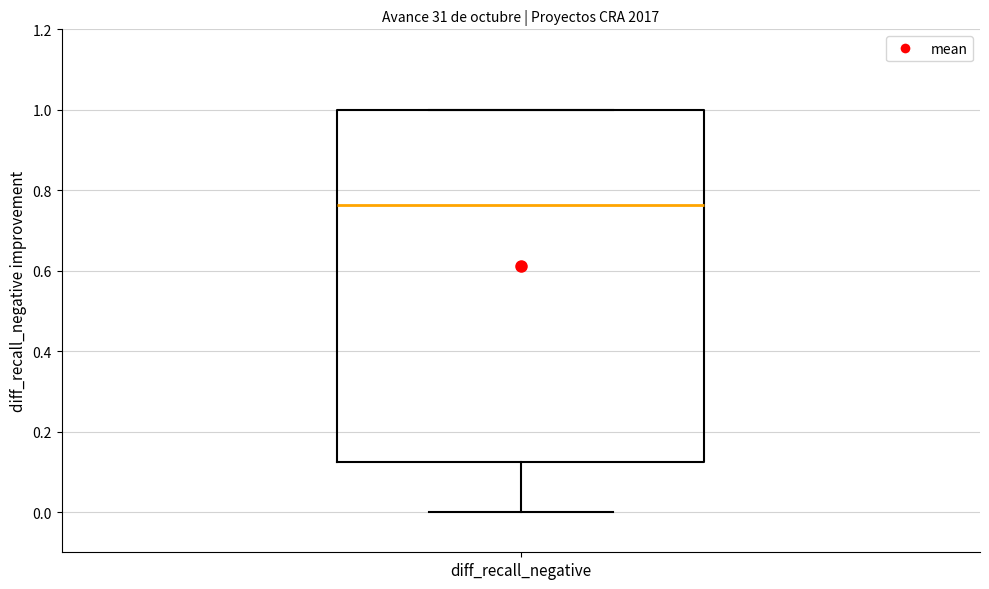

Transcribe this box plot: give where the median line is, the range the box spans, and where the two whiskers end, as read against the y-axis. The values are not printed on the chart, so give them approximately, as read against the axis.

median 0.76, box 0.12 to 1.00, whiskers 0.00 to 1.00